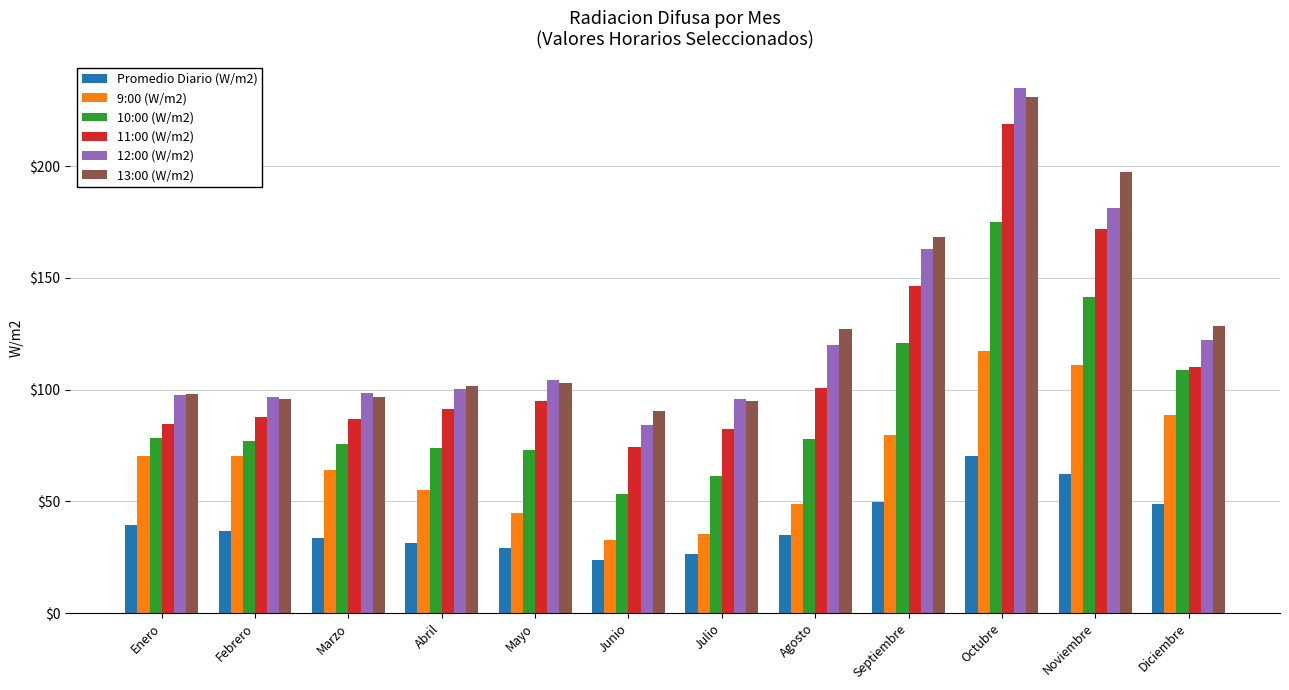

Is it true that 13:00 (W/m2) equals 171.8 at Febrero?

False